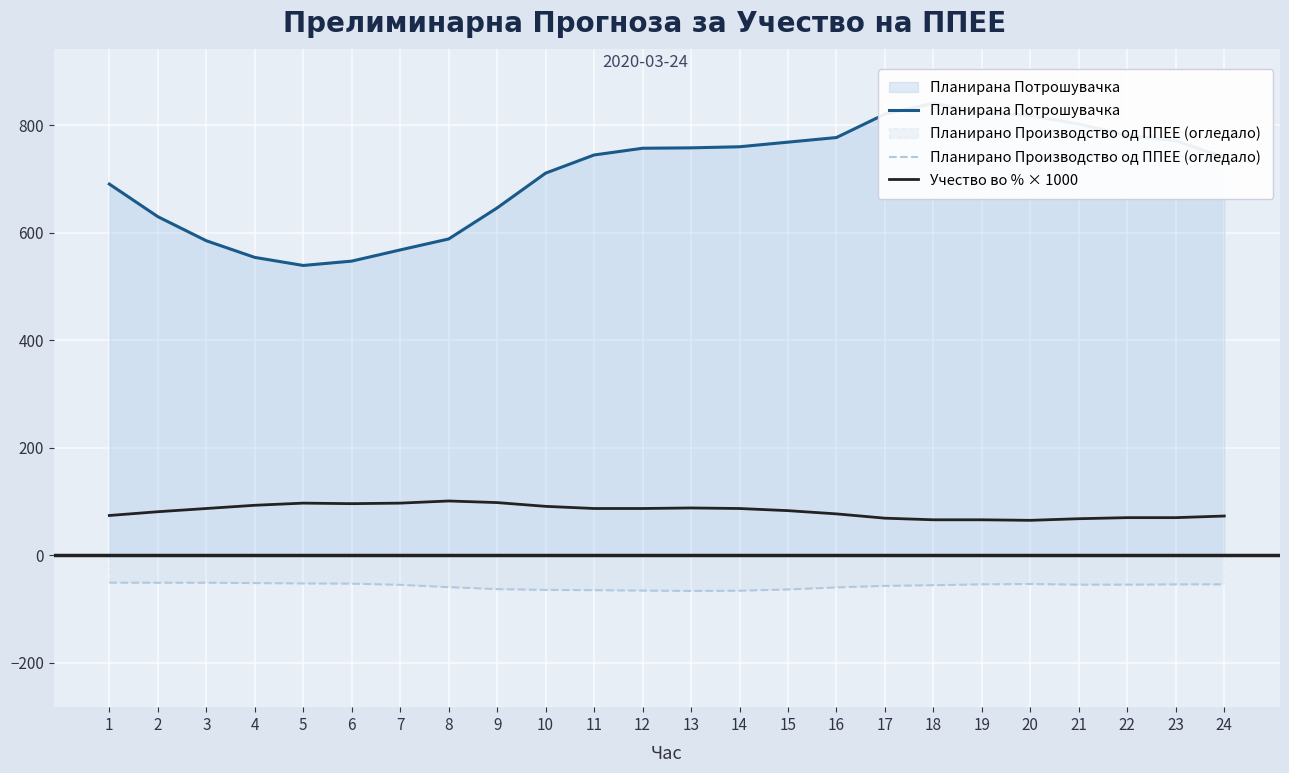

True or false: Планирано Производство од ППЕЕ (огледало) and Планирана Потрошувачка cross at least once.

False